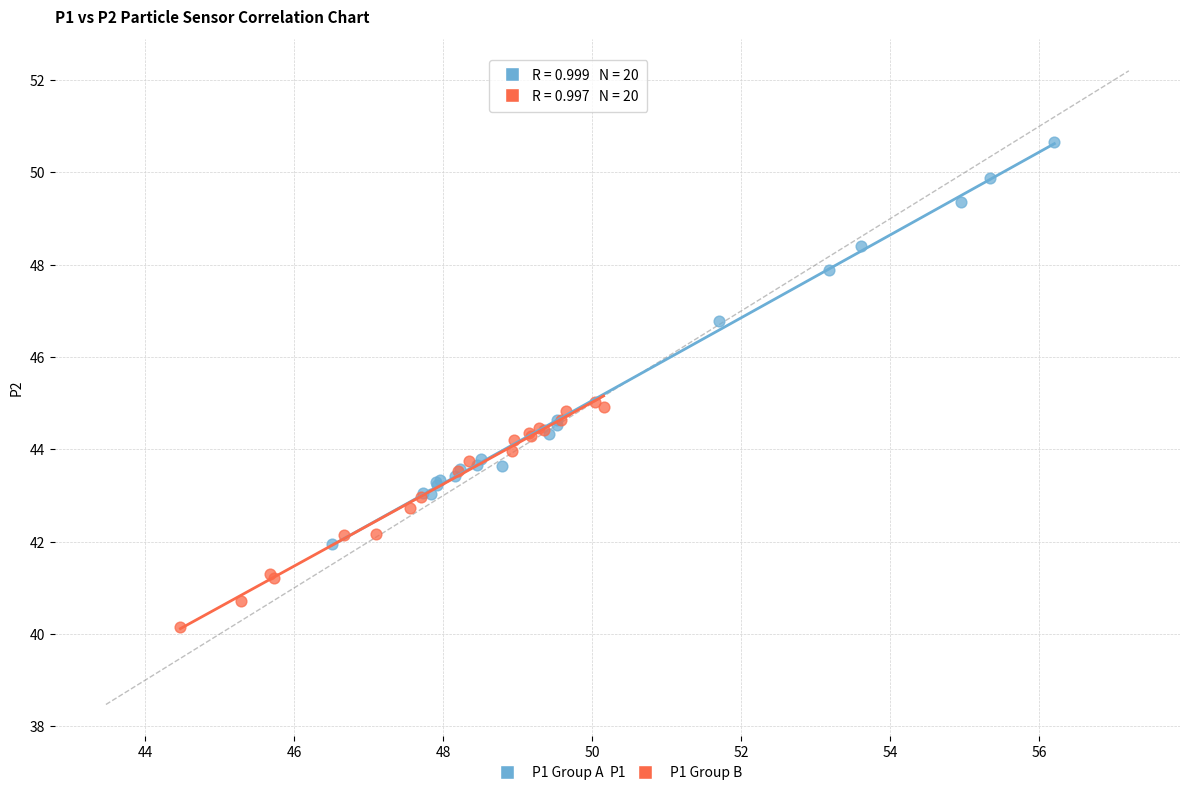

Which series has the widest spread of Y values?

P1 Group A